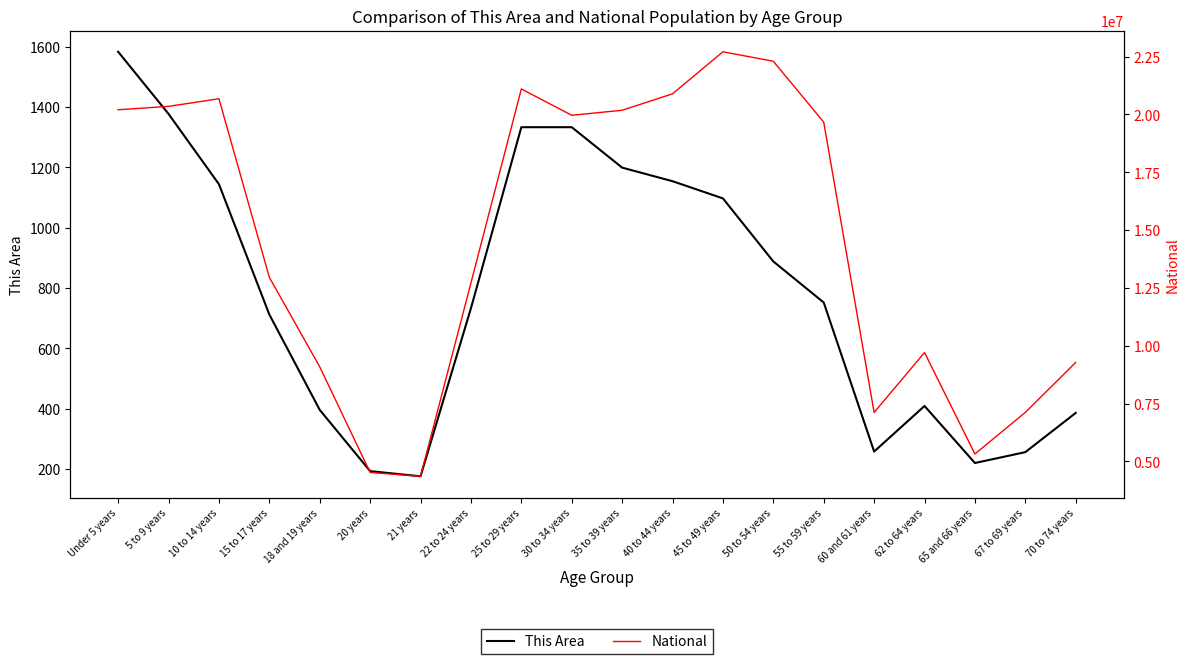

What are all the series names shown in the legend?

This Area, National